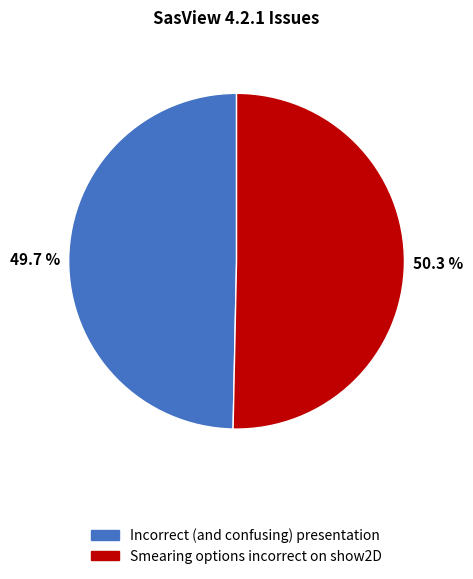

How many slices are in this pie chart?

2